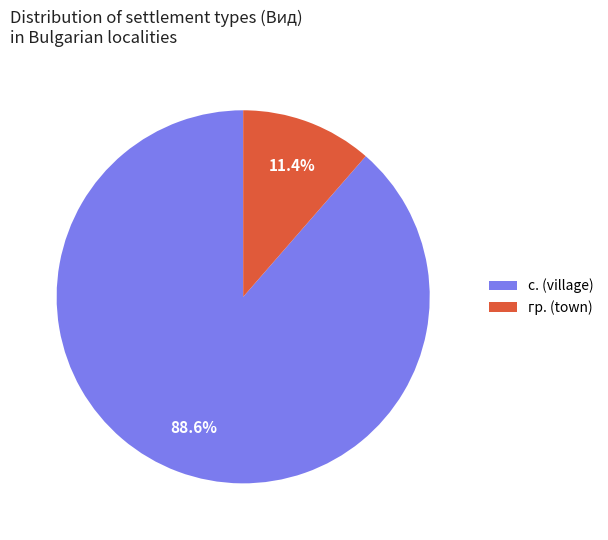

Which slice is the smallest?

гр. (town)